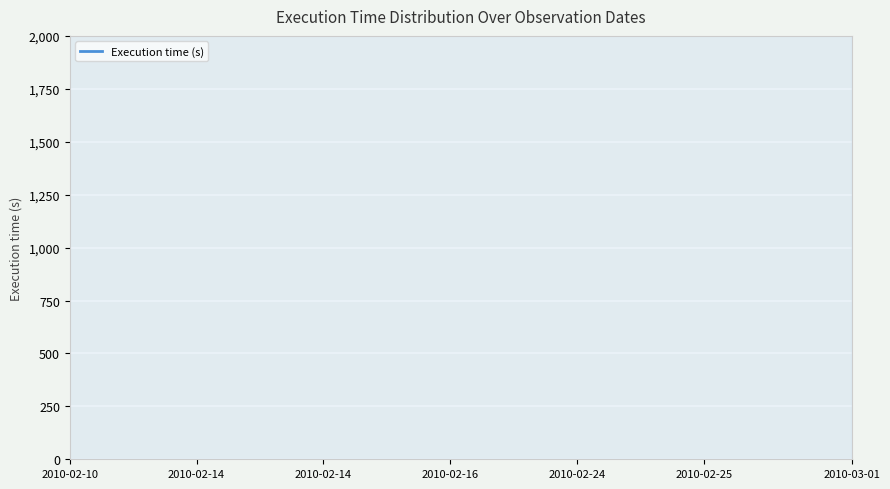

How many categories are shown in the chart?

38